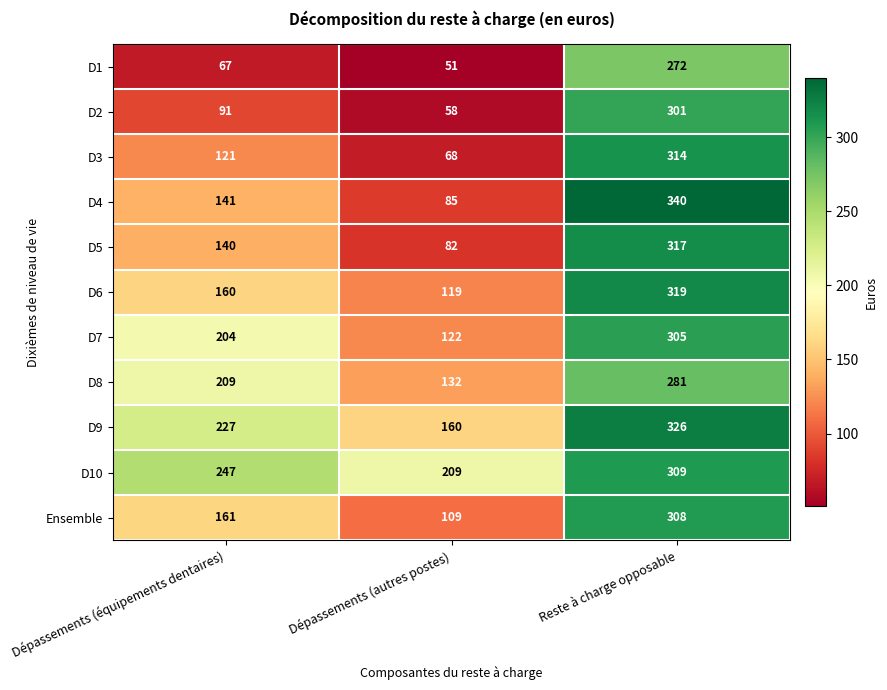

What is the sum of all D9 values?

713